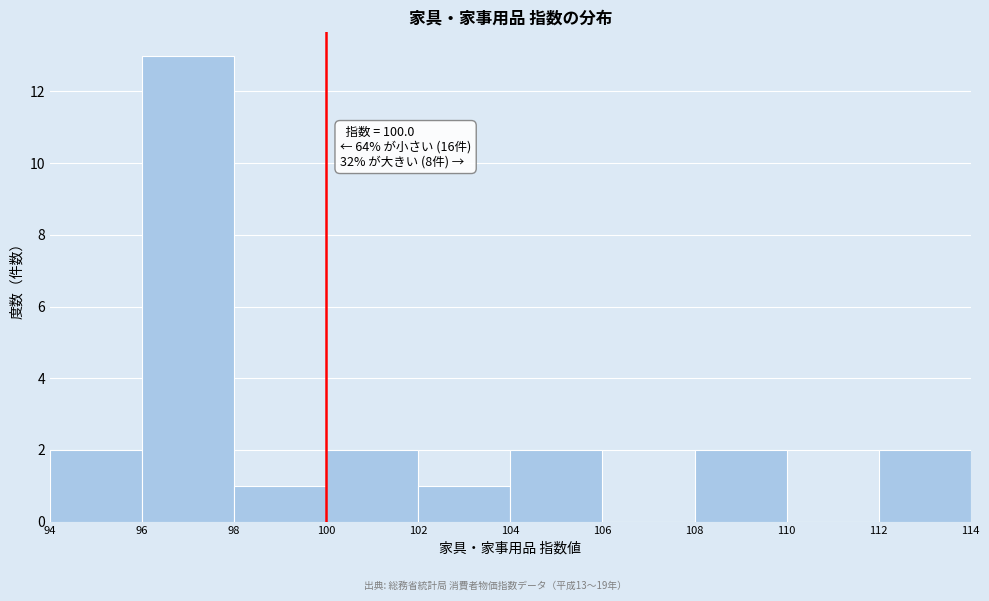

Which range on the x-axis has the tallest bar?

96 to 98